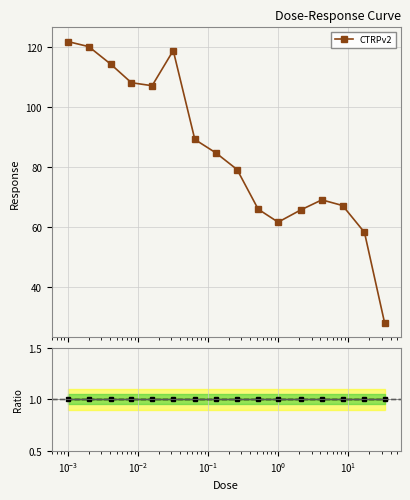

What is the minimum value for CTRPv2?

28.1